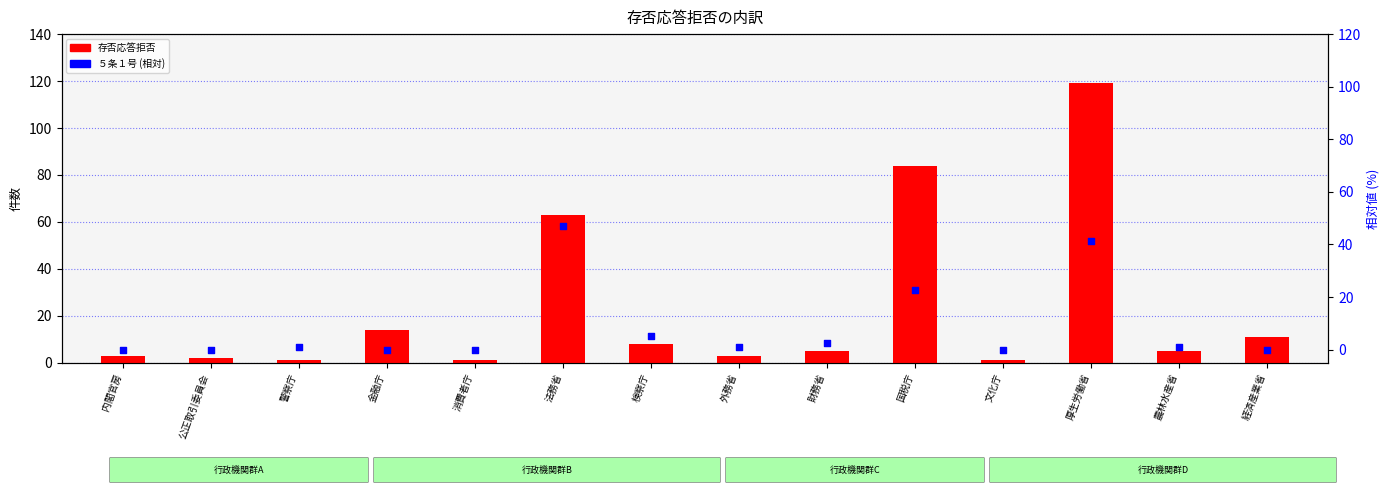

What is the total value across all series at 外務省?

3.8